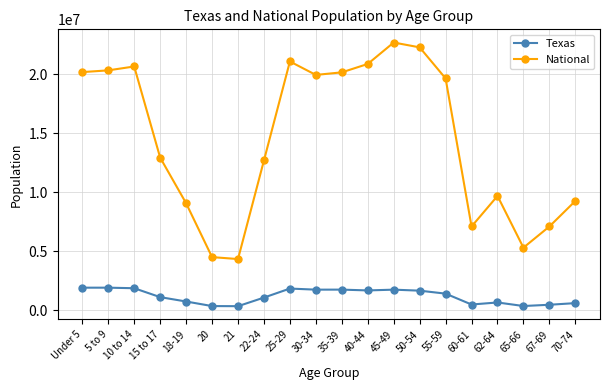

List the series in order of their peak value, lowest first.

Texas, National